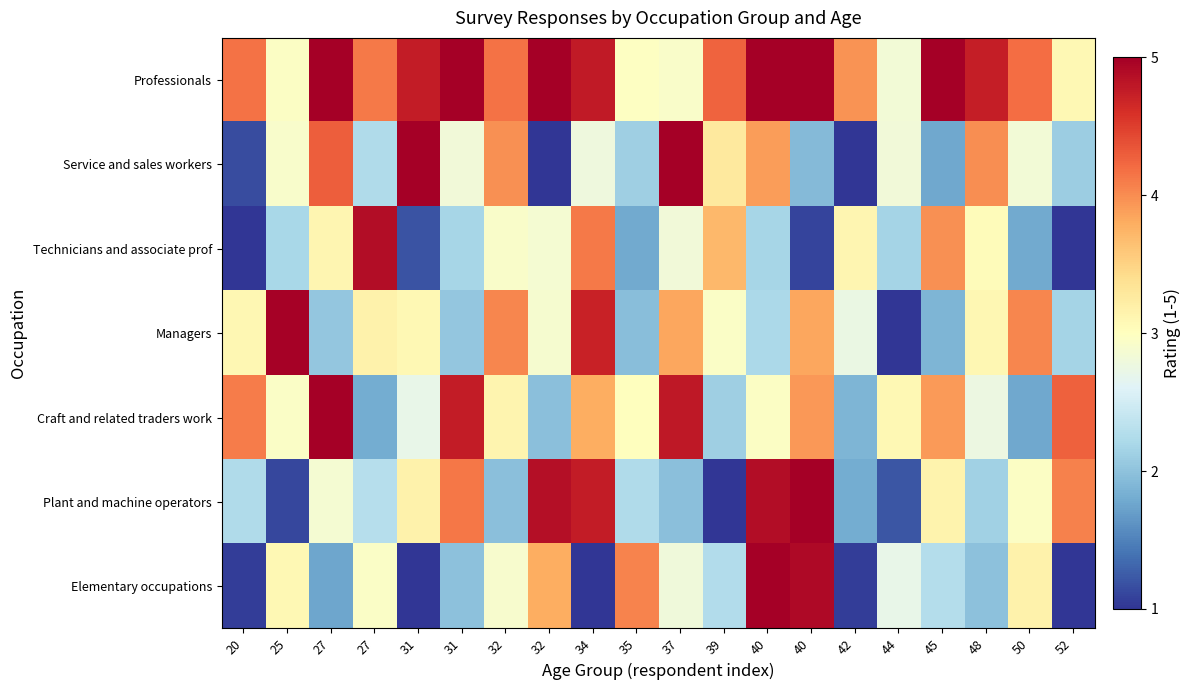

How many categories are shown in the chart?

20